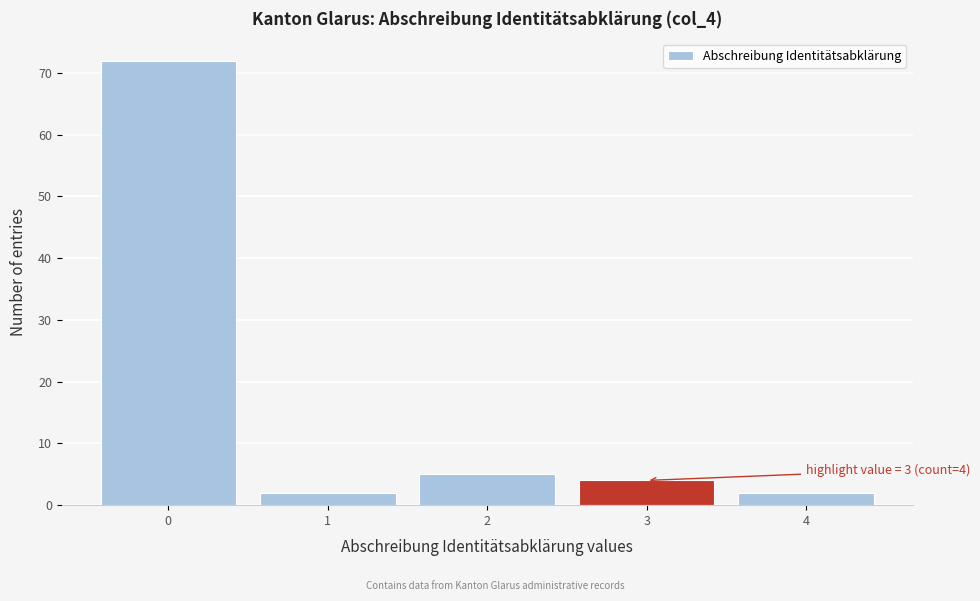

Over which range of the x-axis is the bar tallest?

-0.5 to 0.5